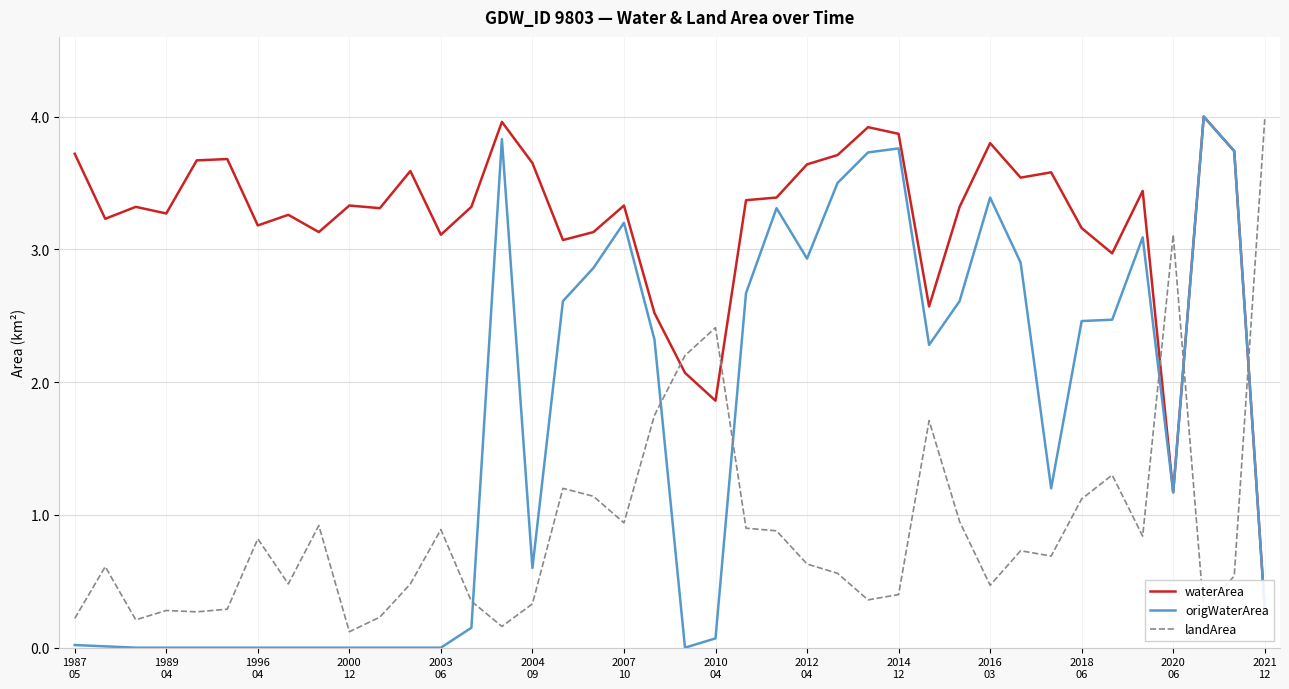

How many intersections are there between landArea and origWaterArea?

6